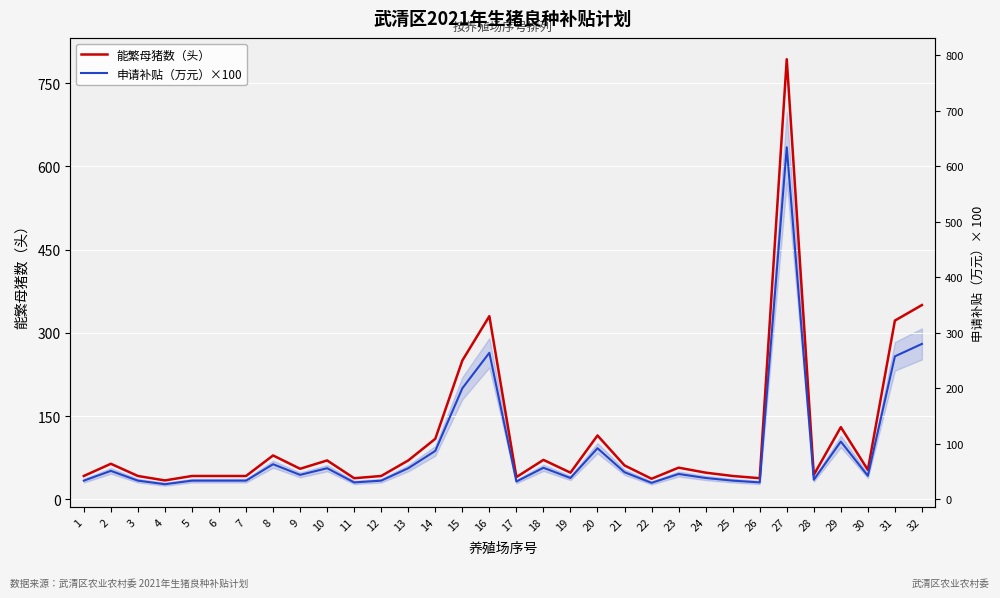

True or false: 能繁母猪数（头） and 申请补贴（万元）×100 intersect in this chart.

False